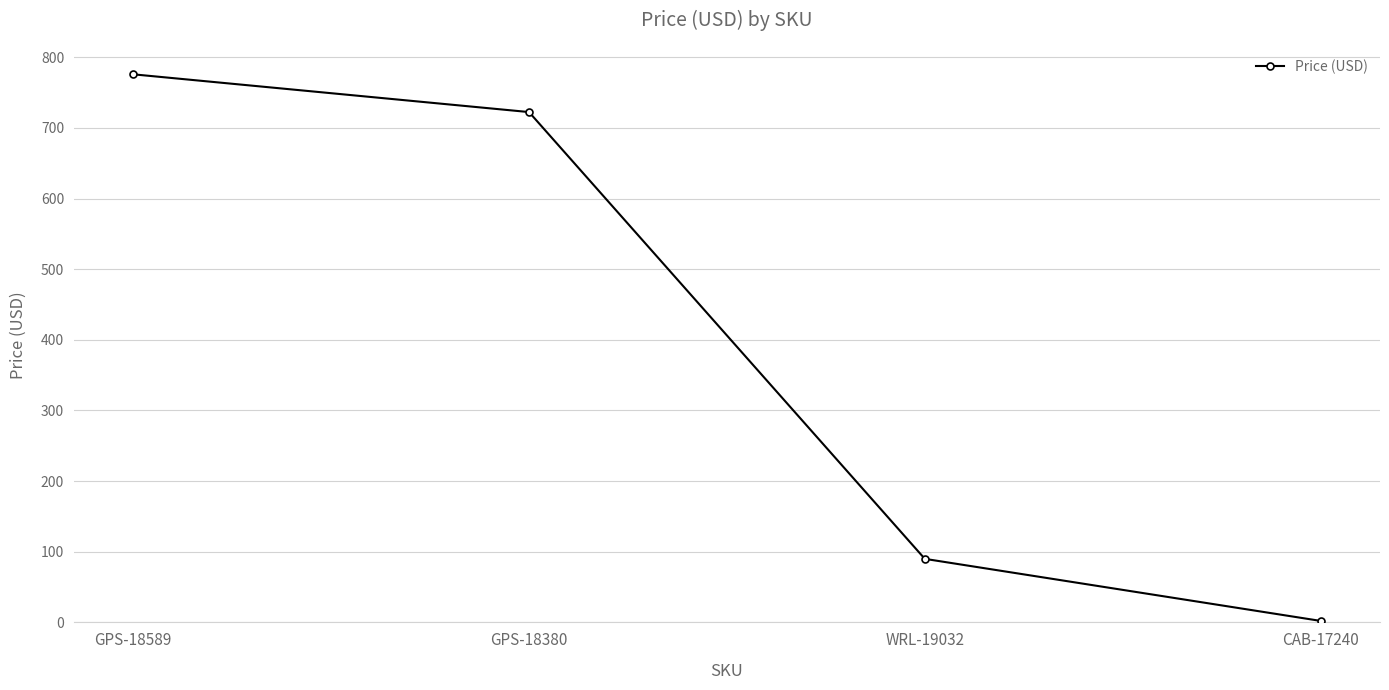

Reading right to left, extract all data points from this chart.

2.1	90.0	722.5	776.0